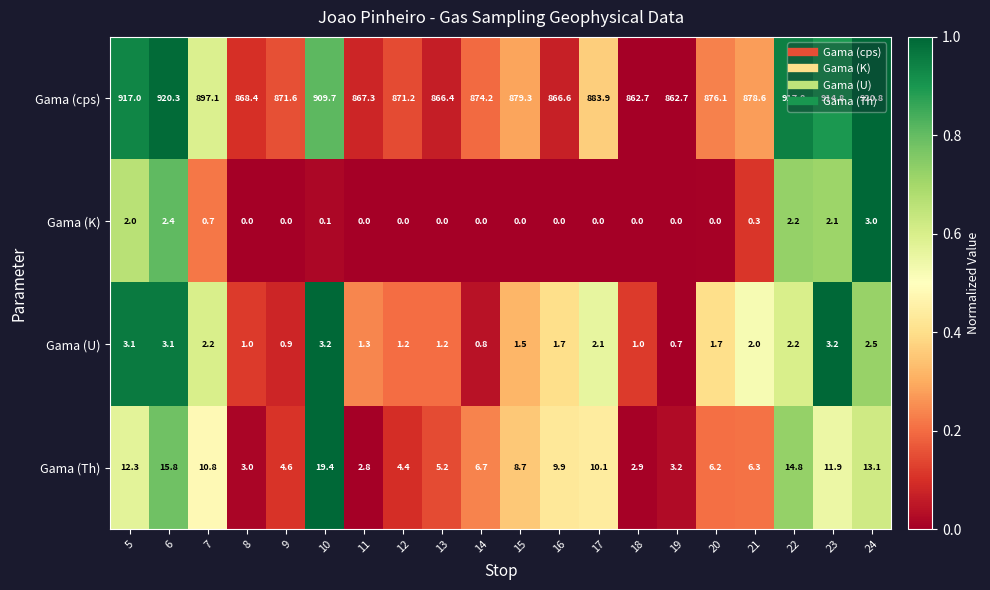

The value of Gama (U) at 8 is 1.6. True or false?

False